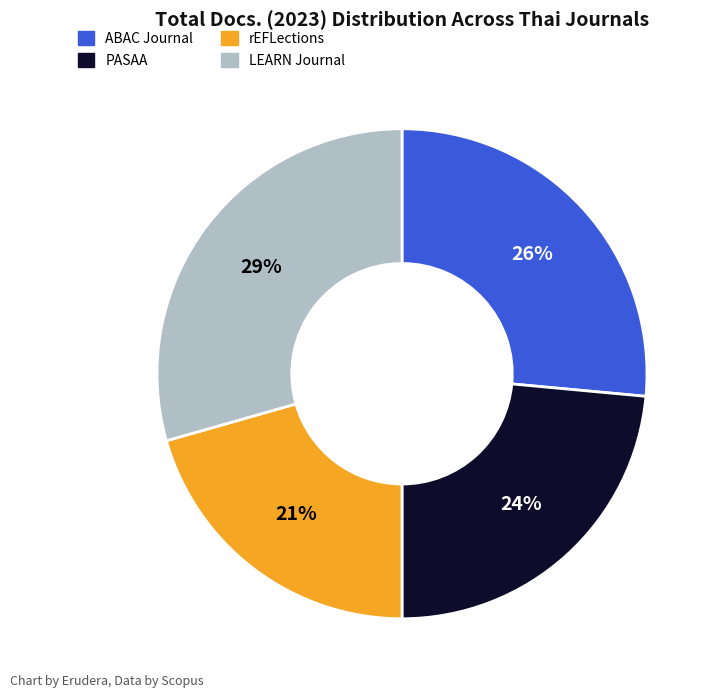

Does any single category account for the majority?

No